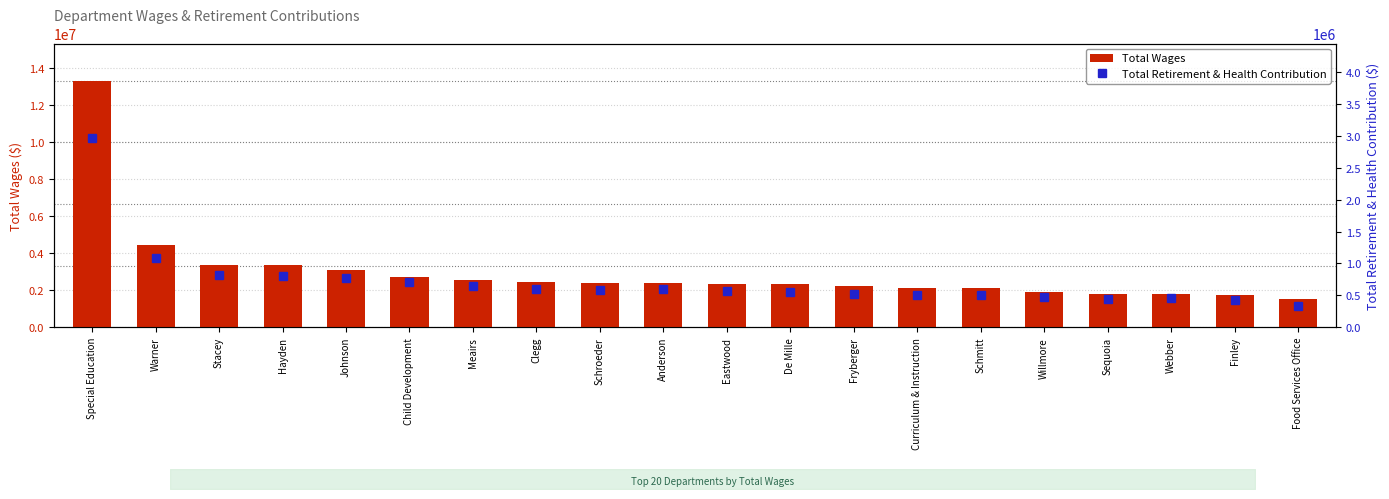

At which label does Total Retirement & Health Contribution first exceed 586390?

Special Education